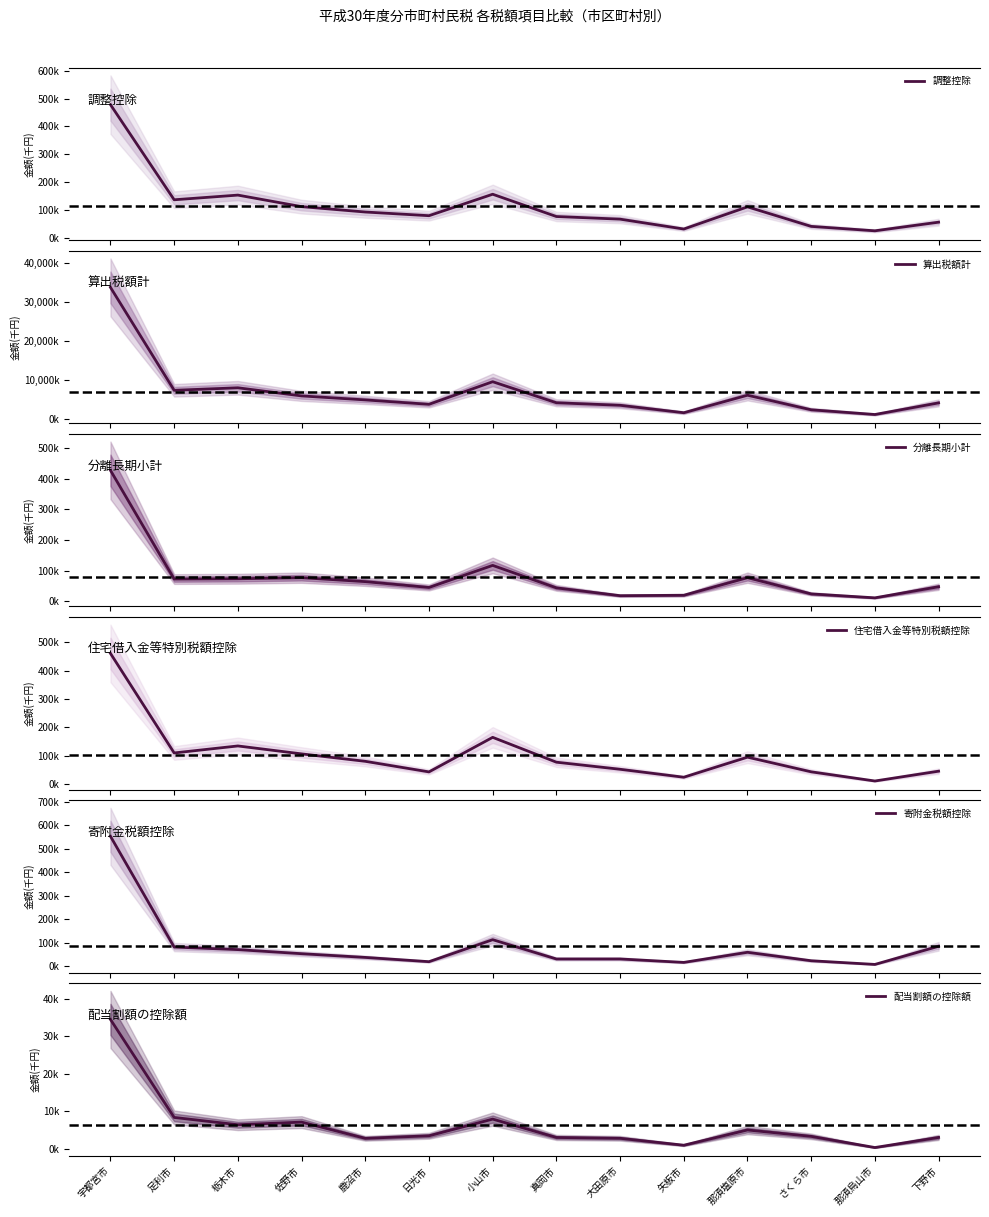

Reading left to right, extract all data points from this chart.

調整控除: 宇都宮市=478304	足利市=136516	栃木市=153348	佐野市=111902	鹿沼市=92580	日光市=79338	小山市=156450	真岡市=76387	大田原市=66950	矢板市=31477	那須塩原市=111085	さくら市=40933	那須烏山市=25047	下野市=56036
算出税額計: 宇都宮市=33638204	足利市=7299185	栃木市=7941129	佐野市=5864351	鹿沼市=4844252	日光市=3714992	小山市=9497229	真岡市=4110412	大田原市=3464592	矢板市=1561644	那須塩原市=6039800	さくら市=2312820	那須烏山市=1106493	下野市=4079024
分離長期小計: 宇都宮市=427836	足利市=72216	栃木市=73177	佐野市=76706	鹿沼市=63768	日光市=44685	小山市=116889	真岡市=43376	大田原市=17791	矢板市=19179	那須塩原市=76730	さくら市=23627	那須烏山市=10751	下野市=47082
住宅借入金等特別税額控除: 宇都宮市=460619	足利市=109571	栃木市=134264	佐野市=106289	鹿沼市=80040	日光市=42746	小山市=164608	真岡市=76956	大田原市=51985	矢板市=23938	那須塩原市=94668	さくら市=42994	那須烏山市=10616	下野市=45250
寄附金税額控除: 宇都宮市=552603	足利市=80806	栃木市=69884	佐野市=52476	鹿沼市=36685	日光市=18522	小山市=112178	真岡市=30051	大田原市=30105	矢板市=15395	那須塩原市=58476	さくら市=22474	那須烏山市=6813	下野市=84074
配当割額の控除額: 宇都宮市=34444	足利市=8415	栃木市=6477	佐野市=7179	鹿沼市=2869	日光市=3545	小山市=7977	真岡市=3100	大田原市=2879	矢板市=1040	那須塩原市=5088	さくら市=3391	那須烏山市=426	下野市=3109